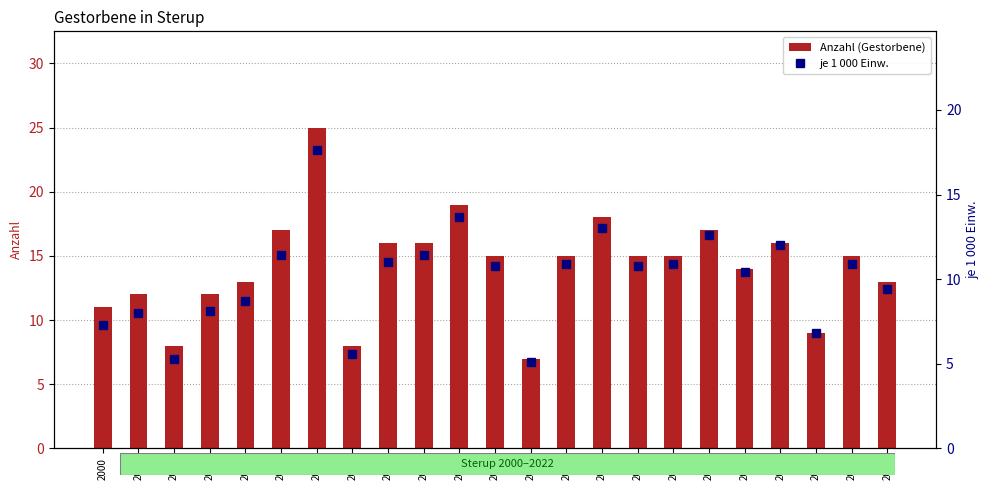

Which series has the largest total across all categories?

Anzahl (Gestorbene)